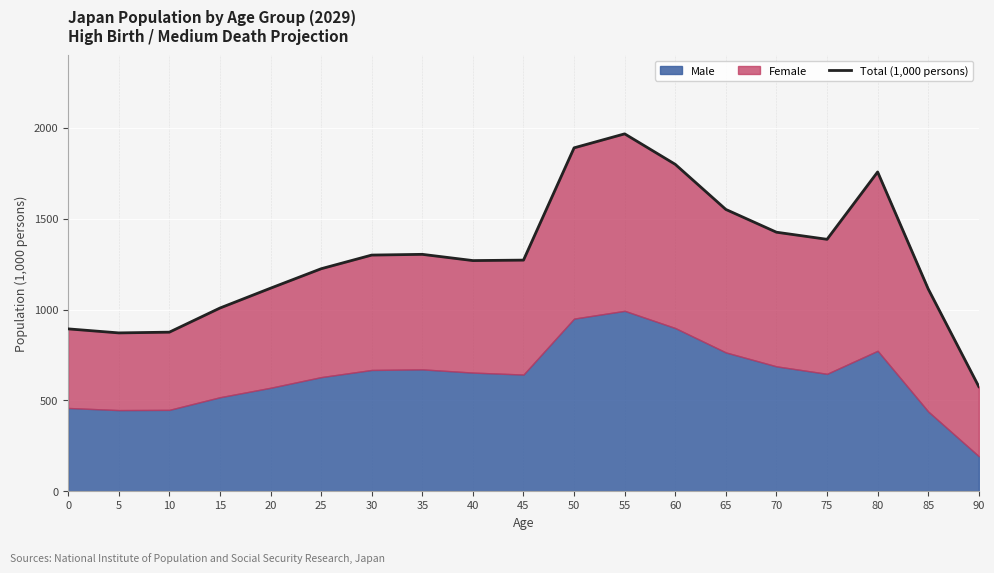

Reading left to right, what are all the values shown in this chart?

0=893.5	5=871.3	10=875.4	15=1008.2	20=1117.4	25=1224.5	30=1299.7	35=1303.8	40=1269.4	45=1272.0	50=1890.0	55=1967.0	60=1799.2	65=1550.9	70=1425.6	75=1386.5	80=1757.3	85=1113.3	90=575.7